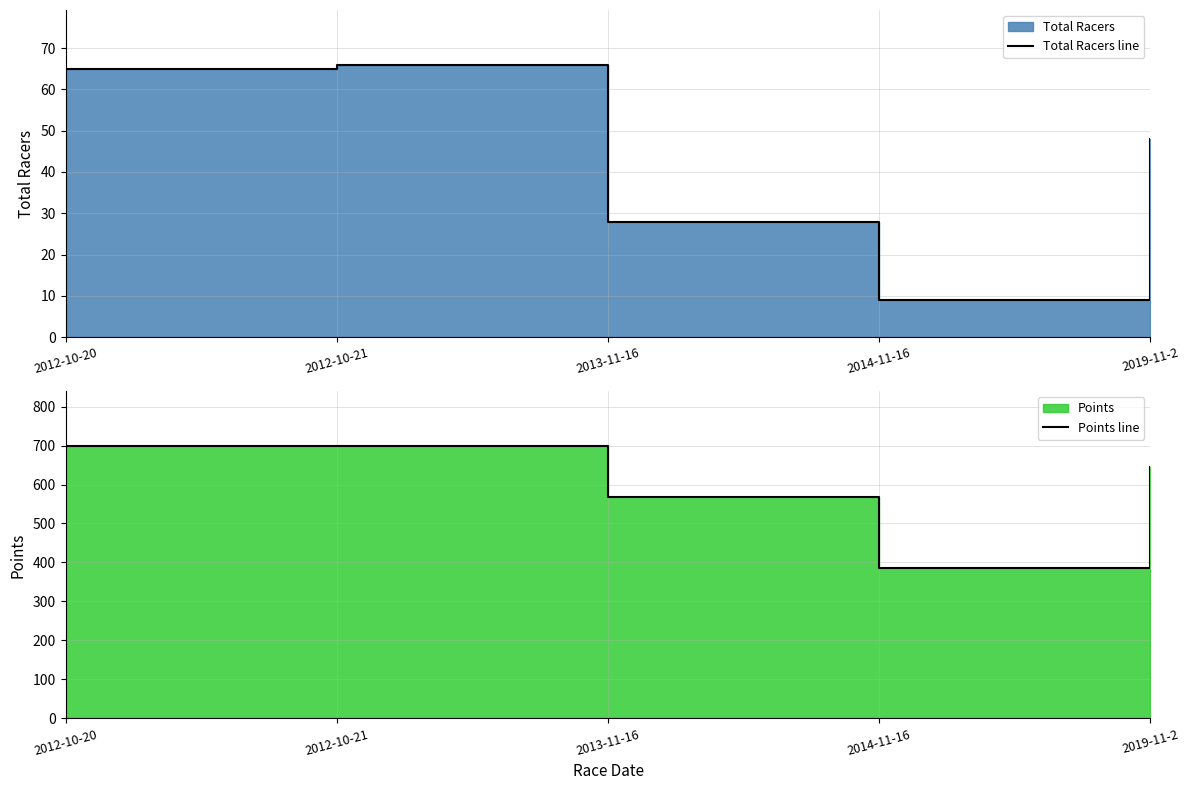

What is the sum of all Total Racers line values?

216.0